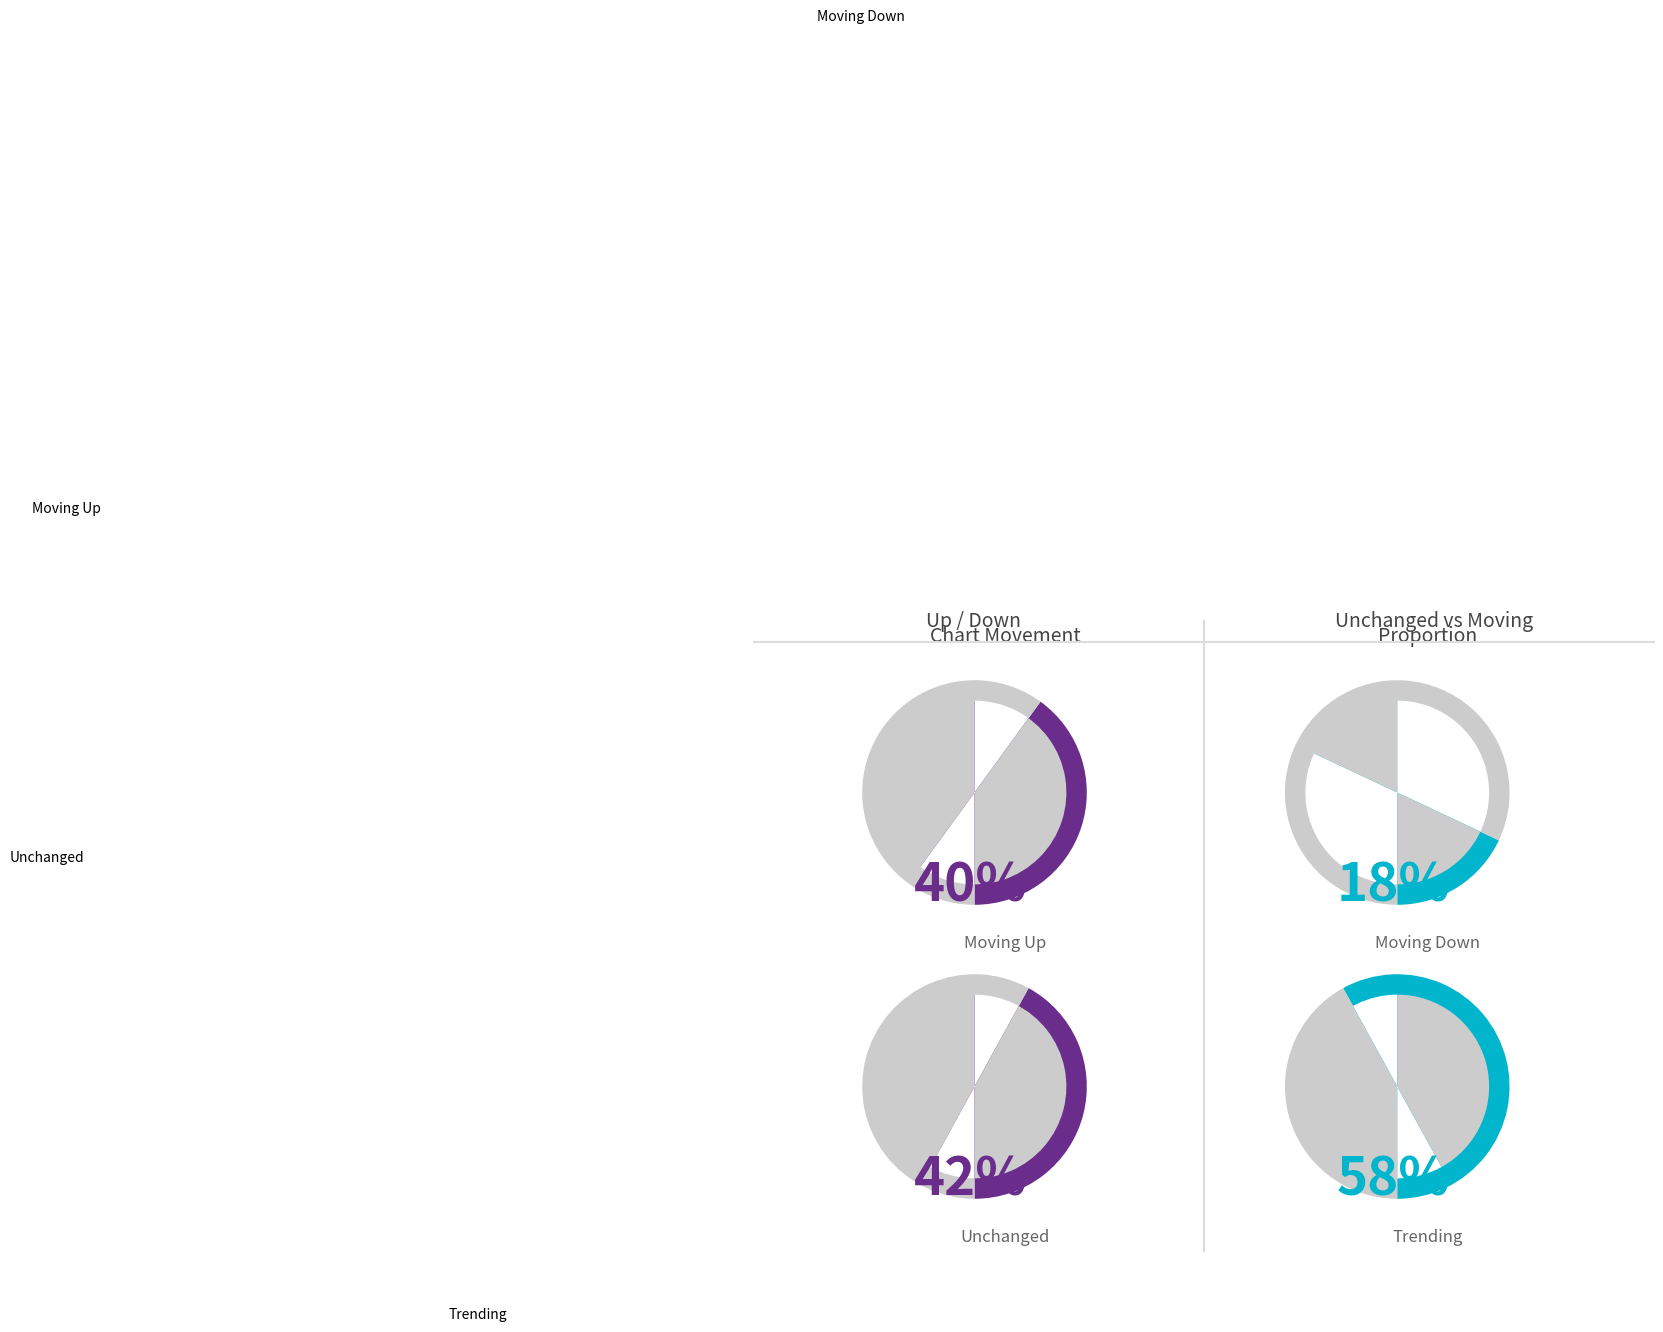

Does any single category account for the majority?

No